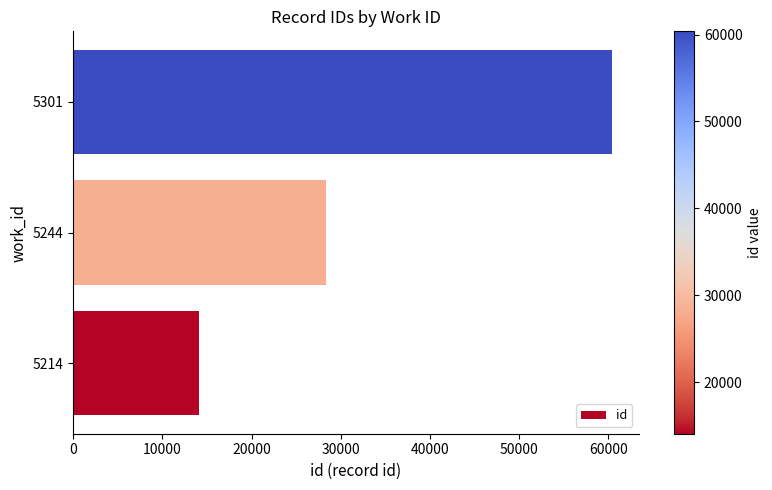

Rank the categories by value from lowest to highest.

5214, 5244, 5301